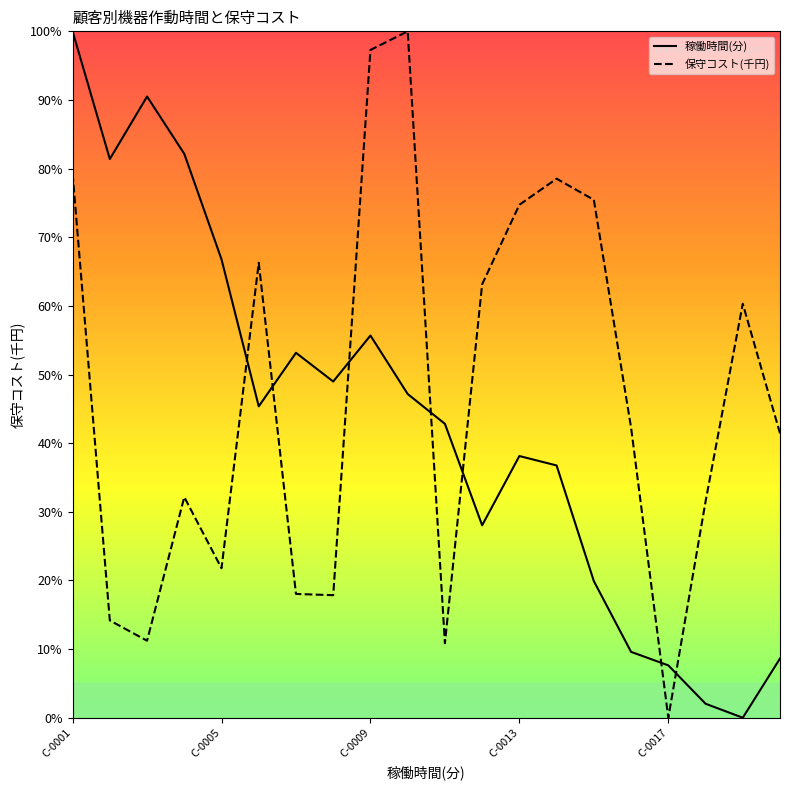

What is the difference between the maximum and minimum values in the 保守コスト(千円) series?

100.0